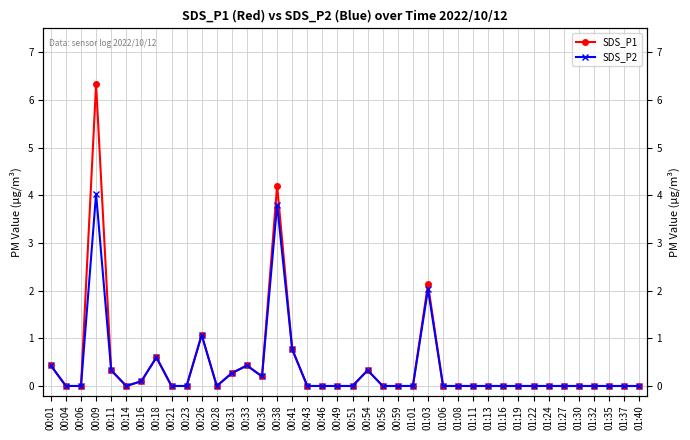

Rank the series by their maximum value, from lowest to highest.

SDS_P2, SDS_P1